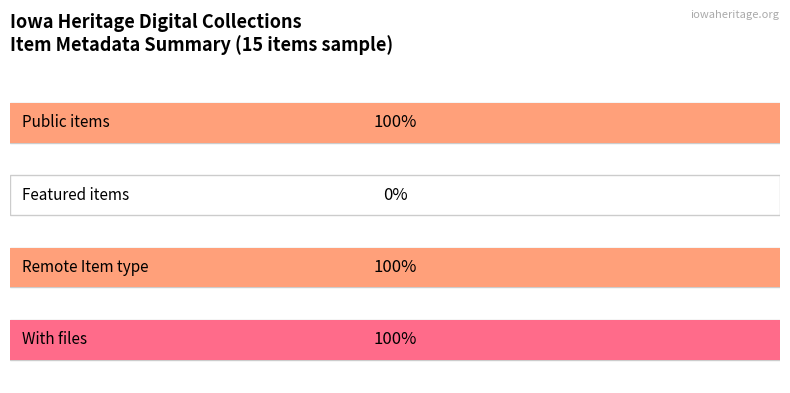

The public series shows 1 at 10394. True or false?

False